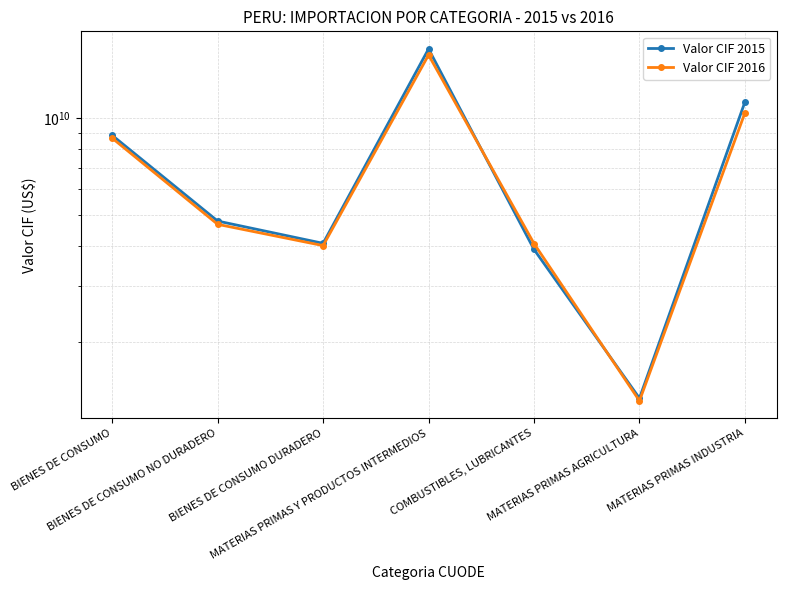

True or false: Valor CIF 2016 has more than 0 interior local peaks.

True